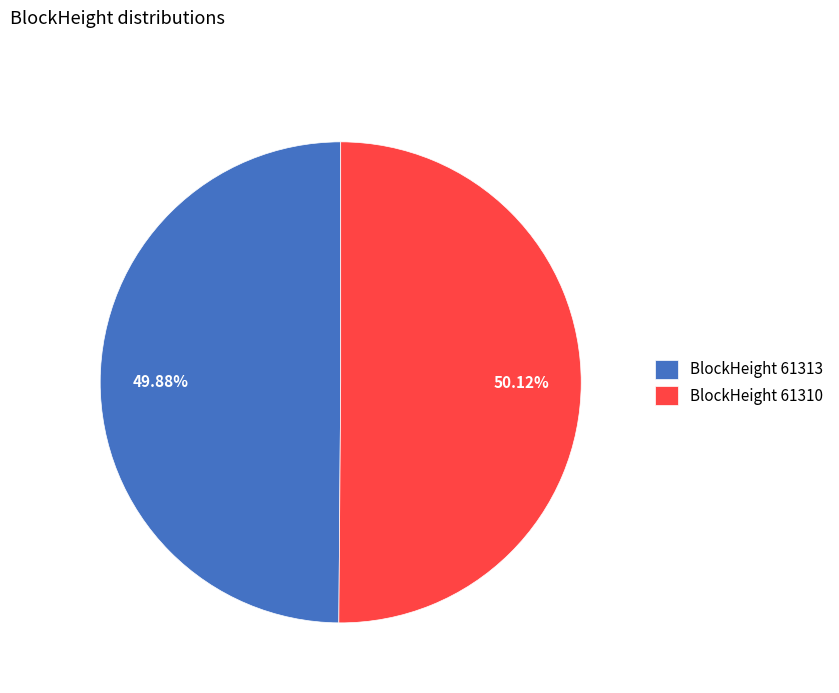

Is there a majority slice in this chart?

Yes